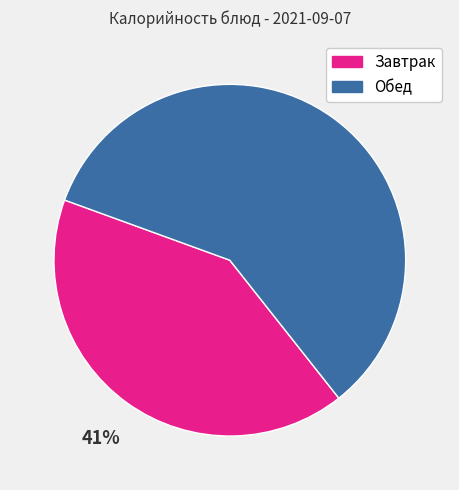

To the nearest percent, what is the difference between the Обед and Завтрак slice percentages?

18%